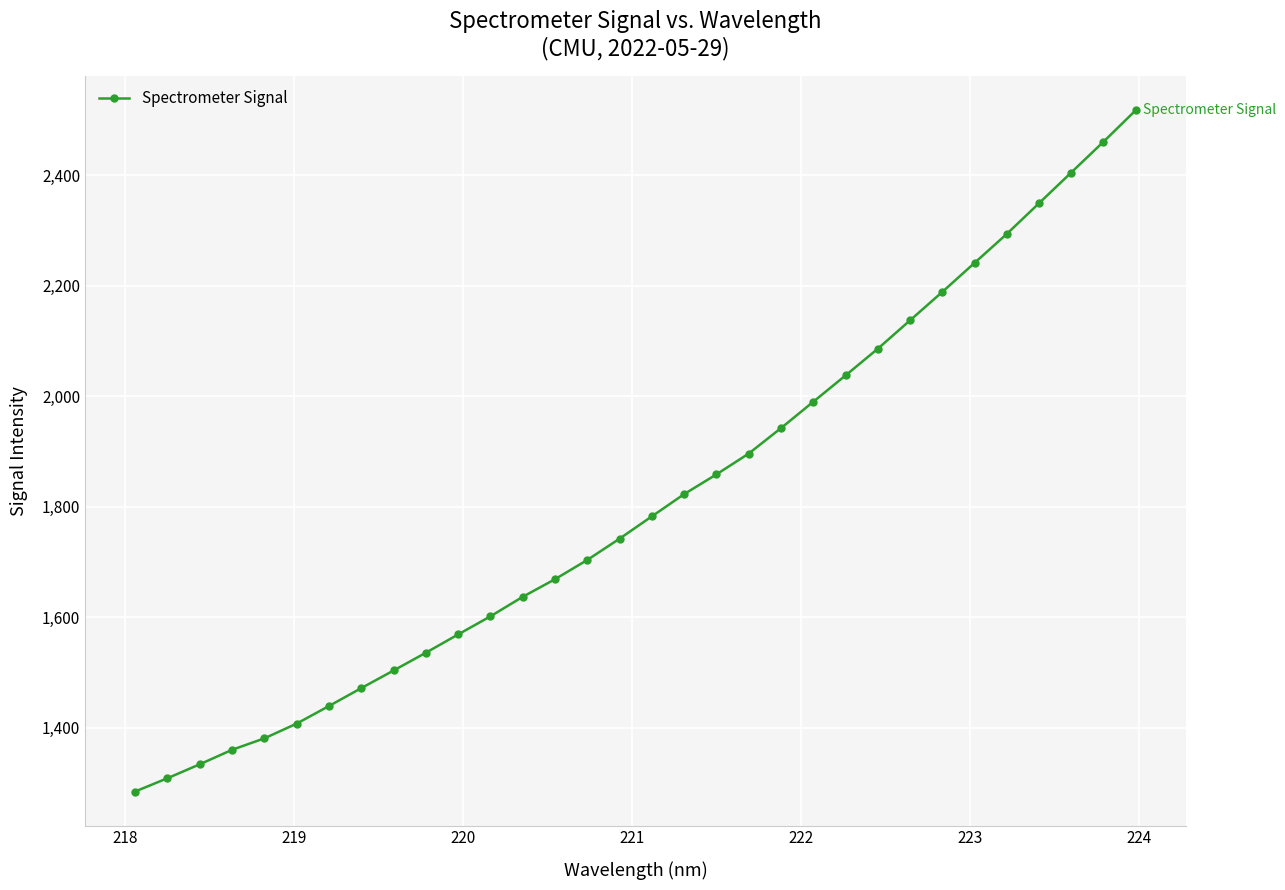

How many lines are shown in the chart?

1